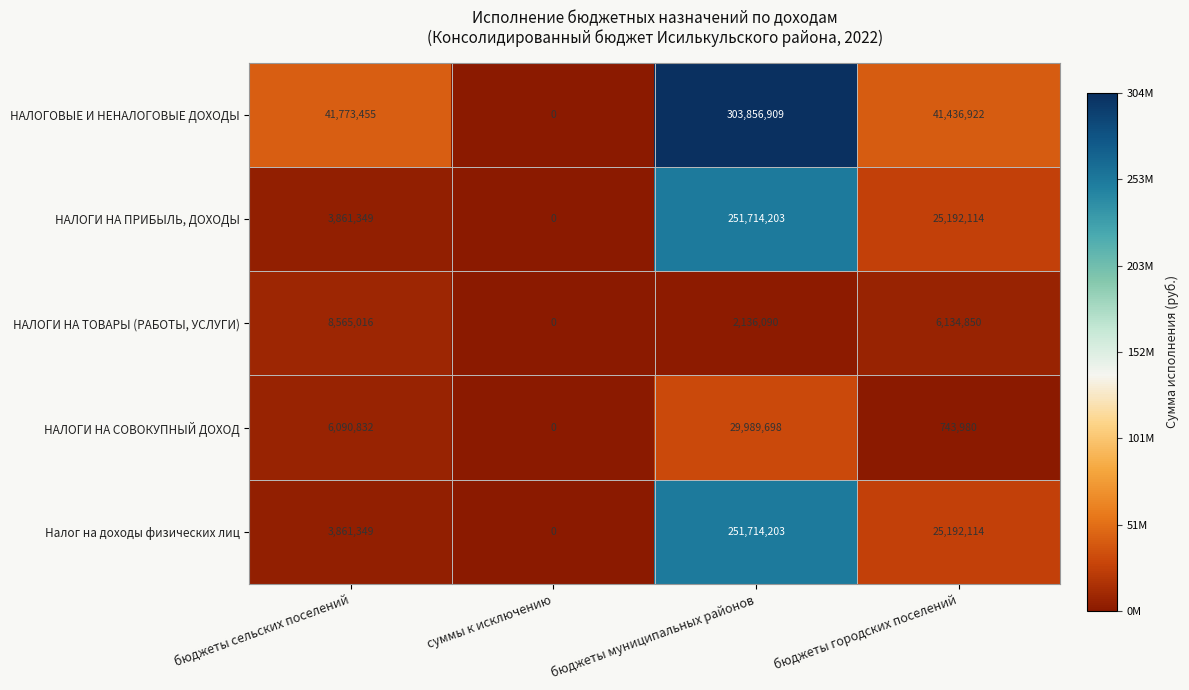

At how many categories does at least one series exceed 128746265?

1